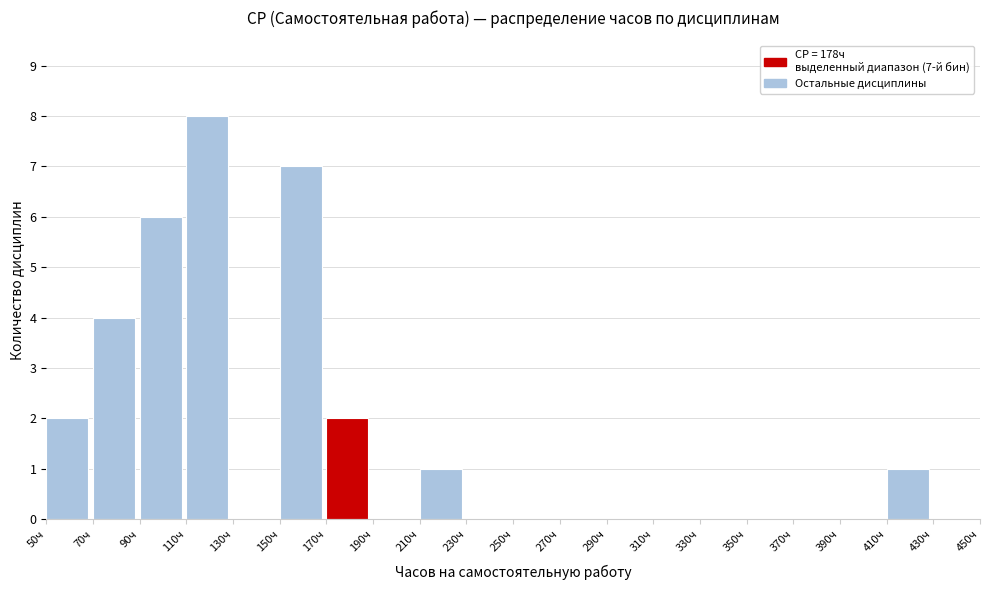

Over which range of the x-axis is the bar tallest?

110 to 130